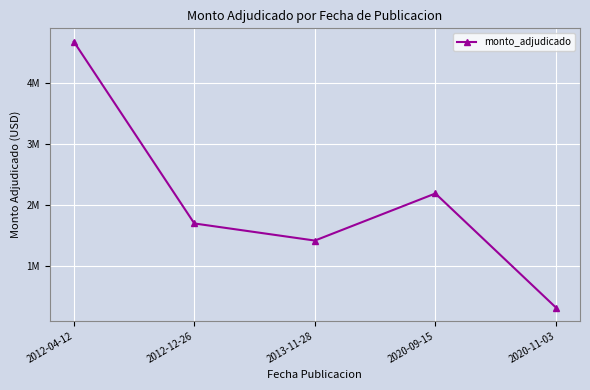

Is this an area chart (filled region under the line)?

No